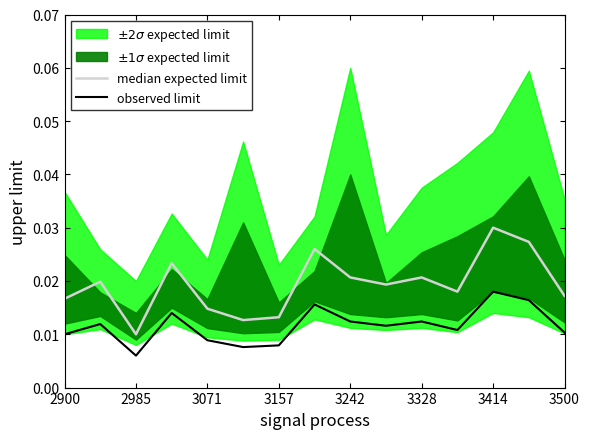

Which category has the highest value in the observed limit series?

3414